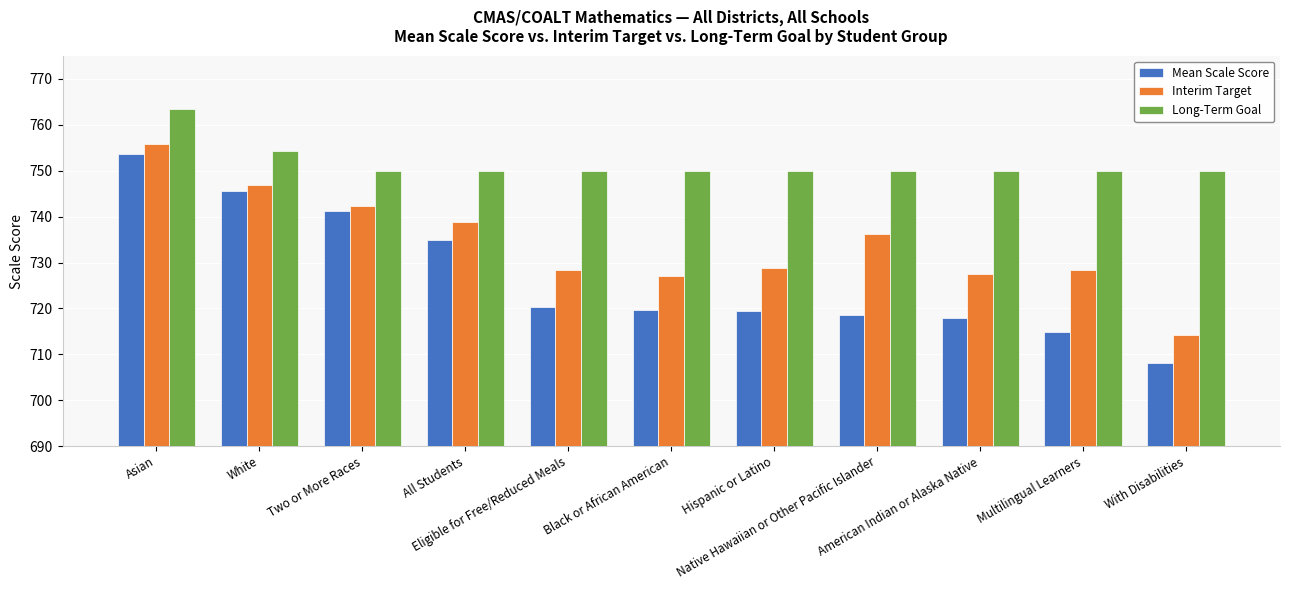

What is the difference between the maximum and minimum values in the Long-Term Goal series?

13.4